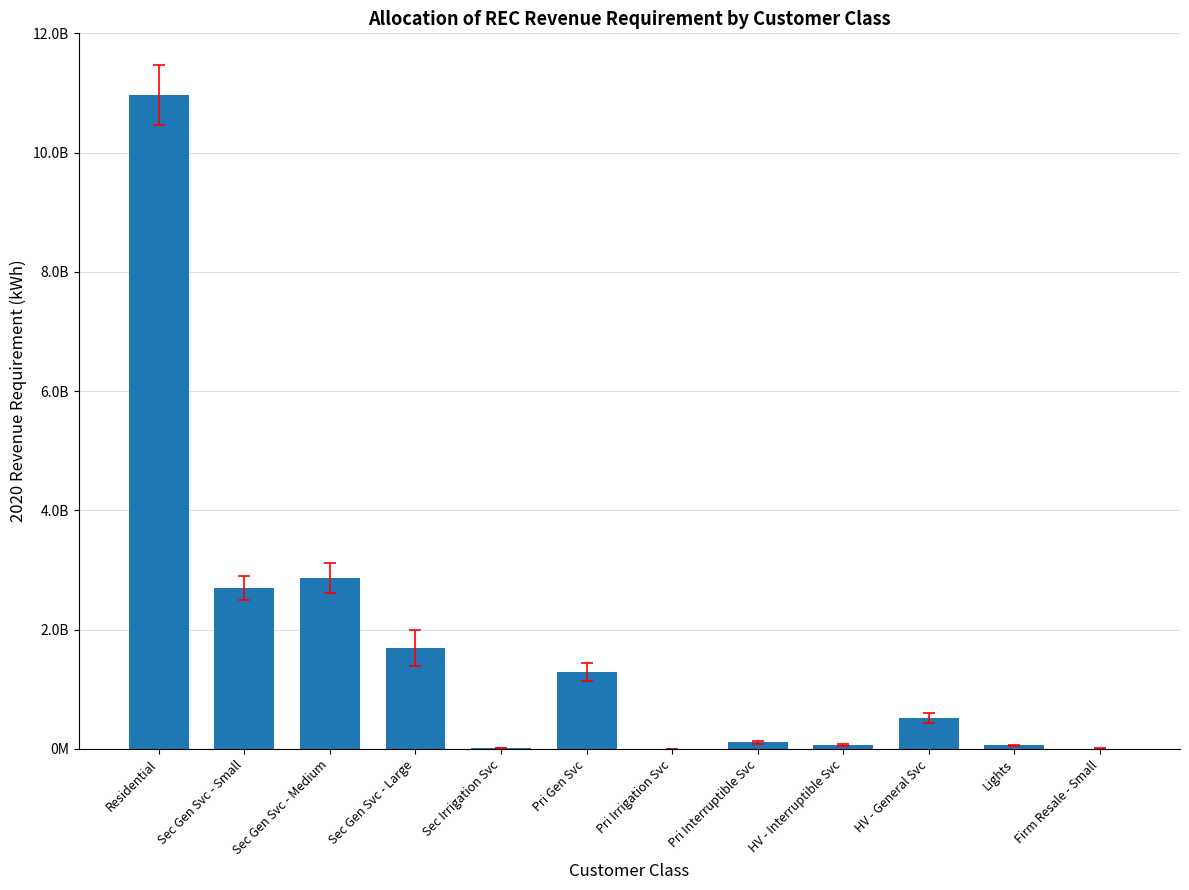

List the labels in order of value, smallest first.

Pri Irrigation Svc, Firm Resale - Small, Sec Irrigation Svc, Lights, HV - Interruptible Svc, Pri Interruptible Svc, HV - General Svc, Pri Gen Svc, Sec Gen Svc - Large, Sec Gen Svc - Small, Sec Gen Svc - Medium, Residential